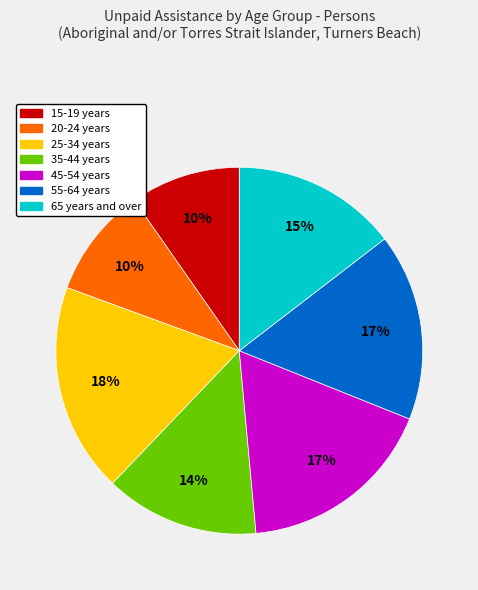

Is there any slice that represents more than half of the pie?

No